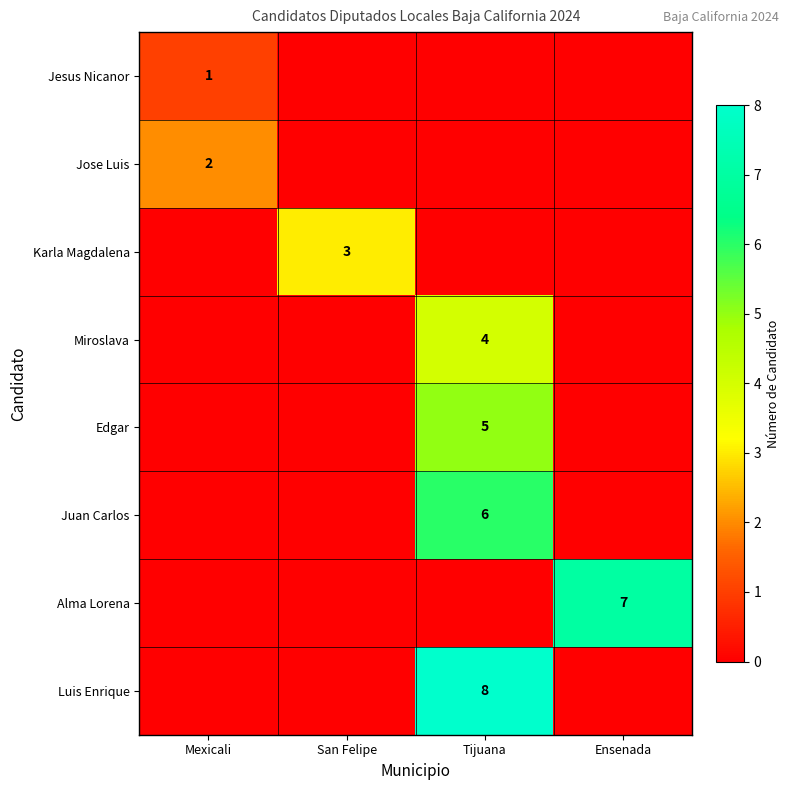

The Karla Magdalena series shows 2 at Mexicali. True or false?

False